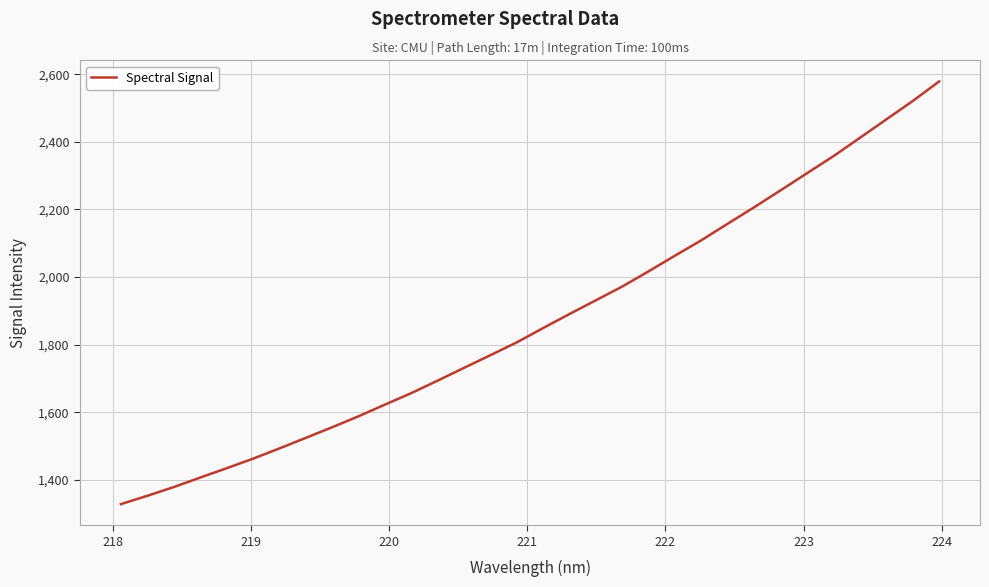

What is the maximum value shown in the chart?

2578.9